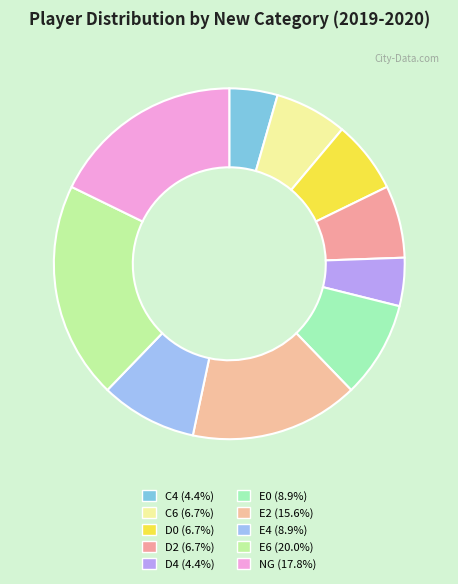

Does any single category account for the majority?

No